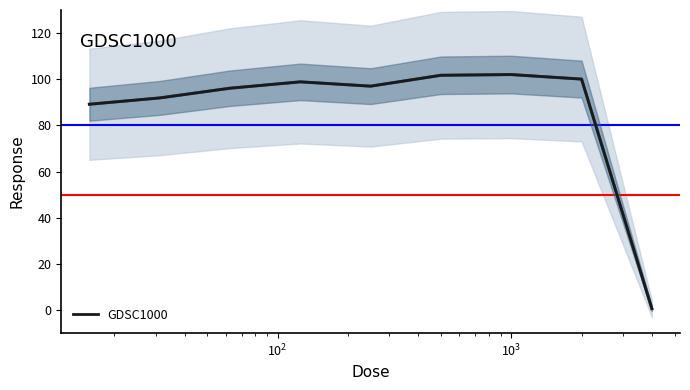

How many interior local valleys (lower than both neighbors) does the data have?

1